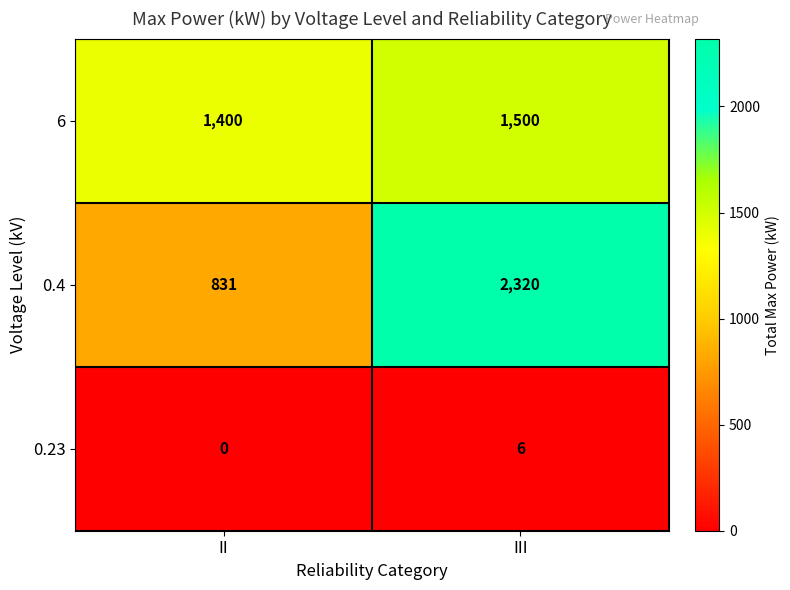

What is the spread (max minus min) of values at II?

1400